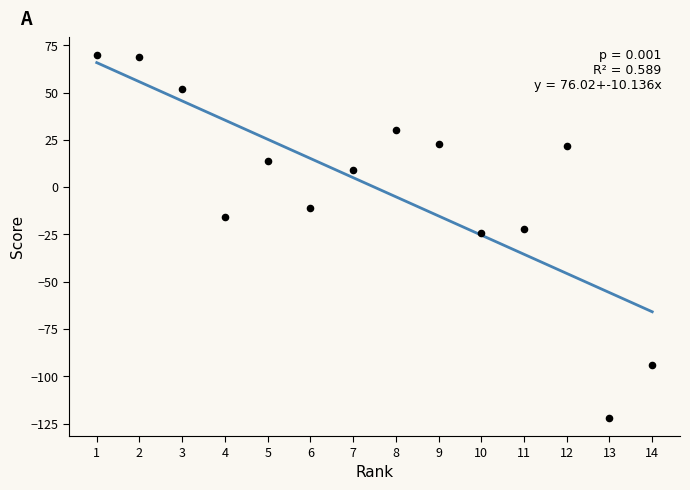

What is the range of X values (max minus min)?

13